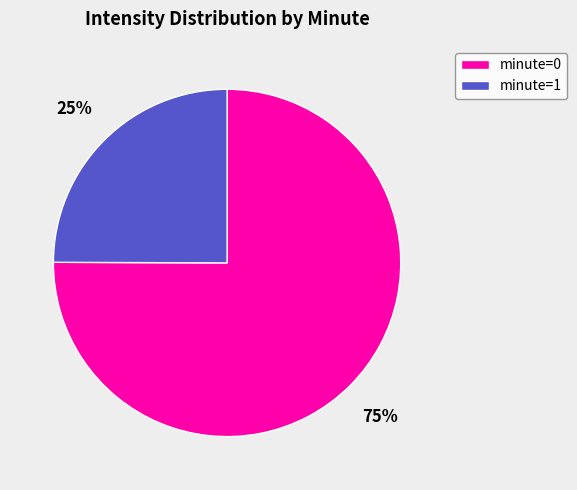

How many segments does this pie chart have?

2